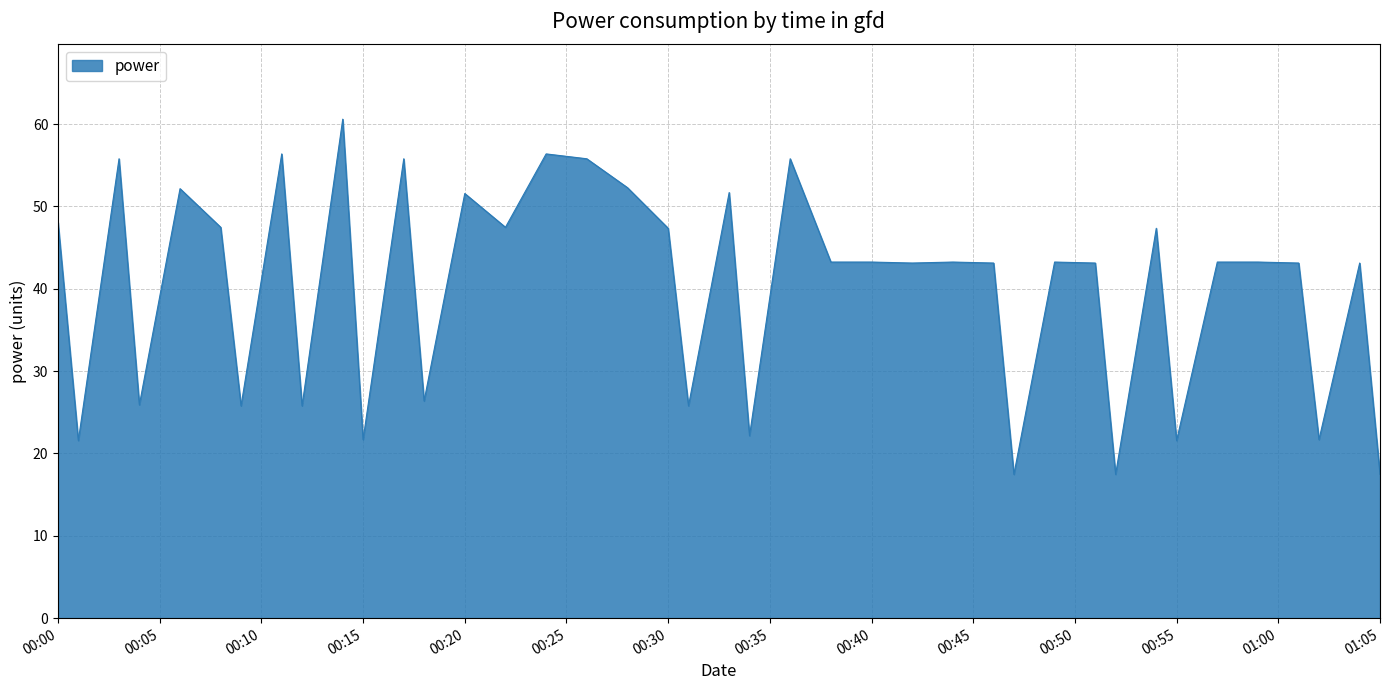

What is the minimum value shown in the chart?

17.5